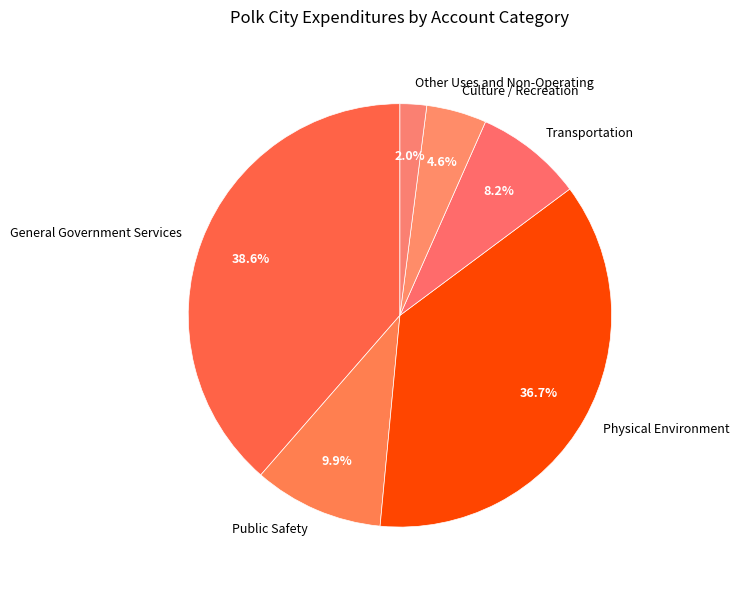

Is there any slice that represents more than half of the pie?

No